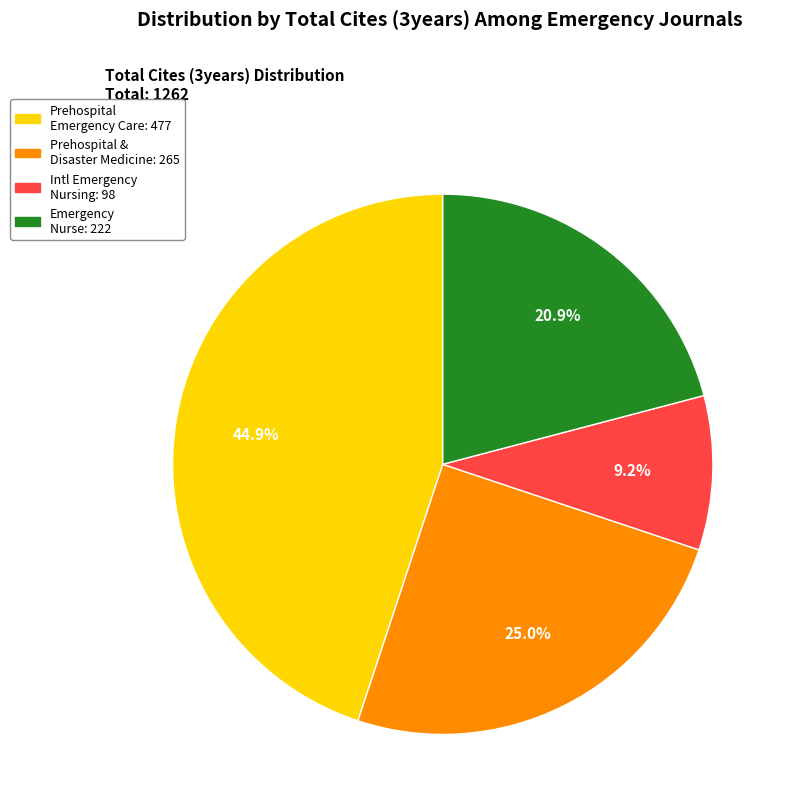

Is there any slice that represents more than half of the pie?

No